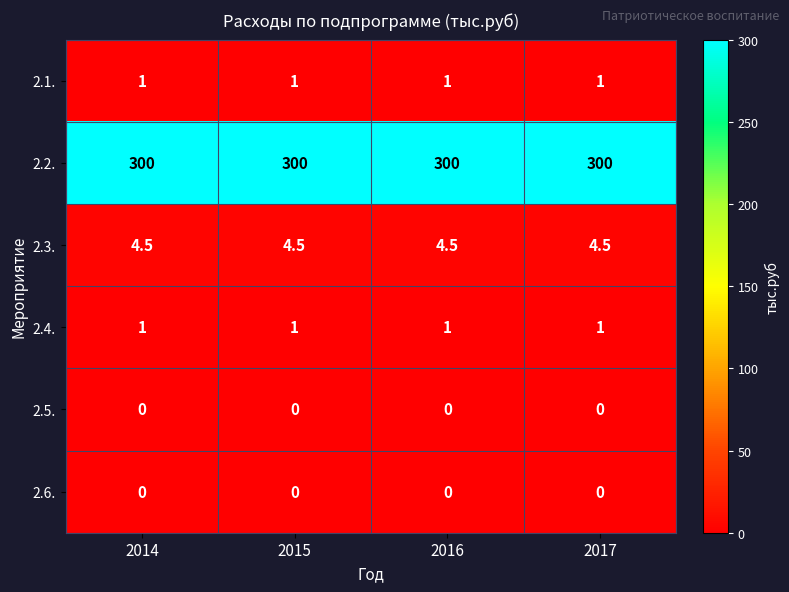

The value of 2.2. at 2017 is 461.5. True or false?

False